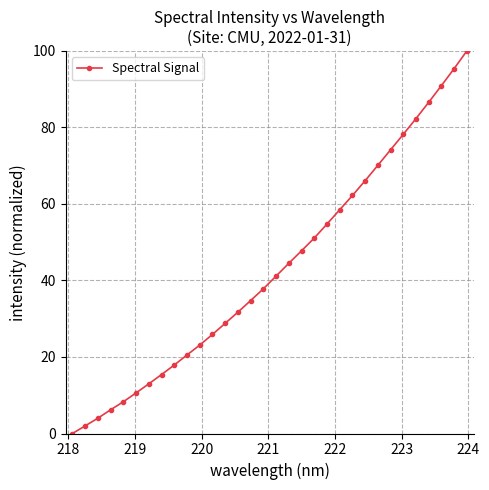

What is the value of the 3rd point from the left?

4.0